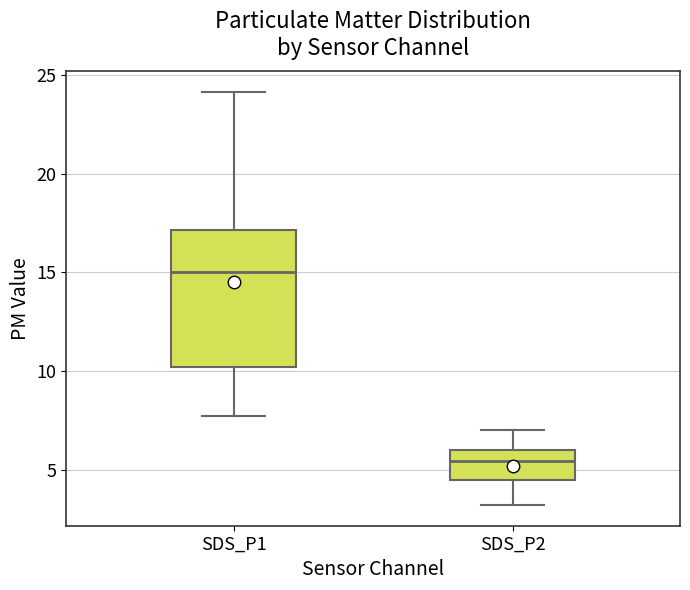

Where is the upper edge of the box for SDS_P1 on the y-axis? The values are not printed on the chart, so give them approximately, as read against the axis.

17.0